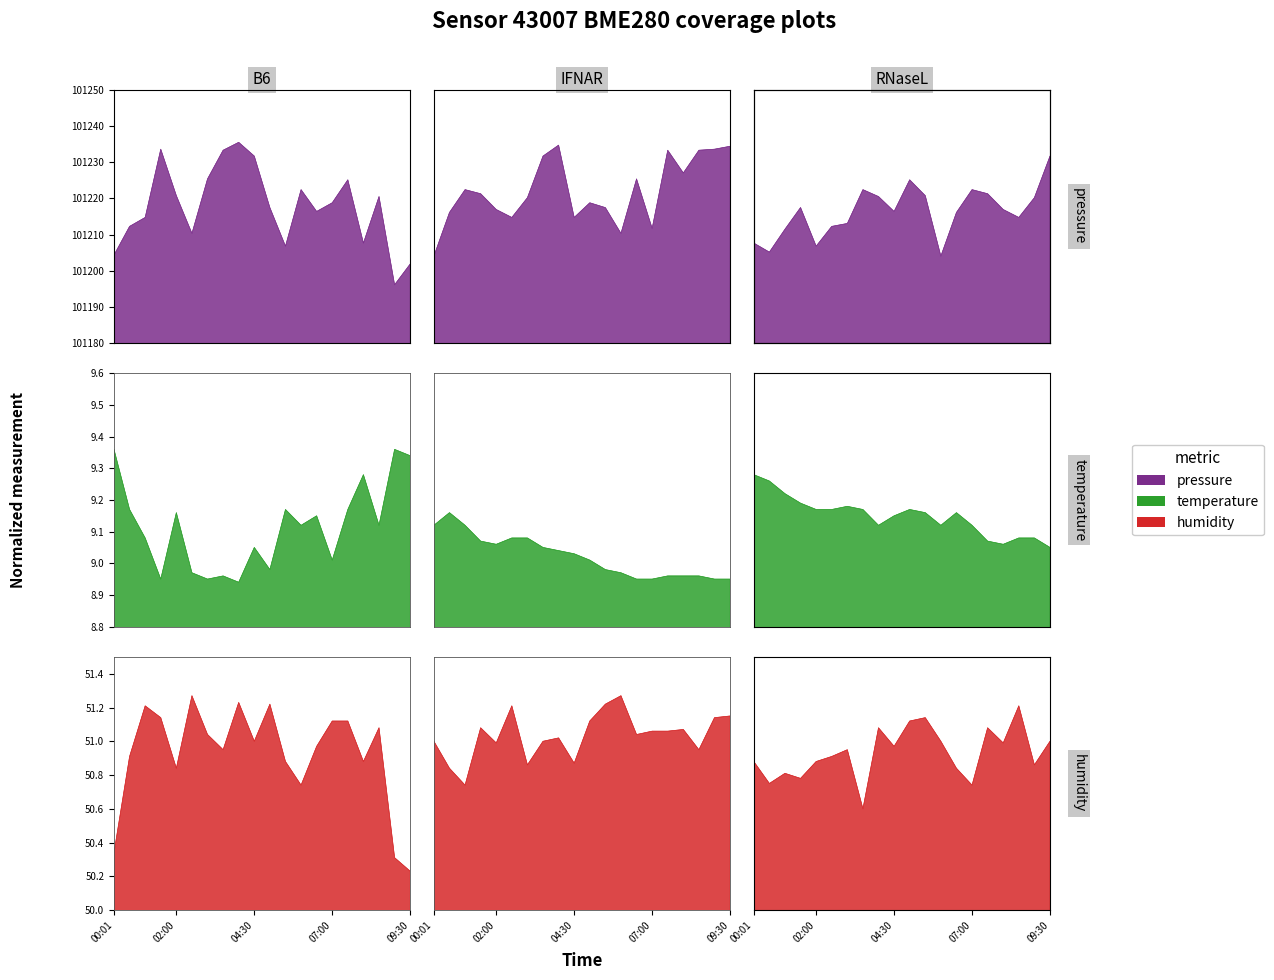

Which category has the lowest value across all series?

8